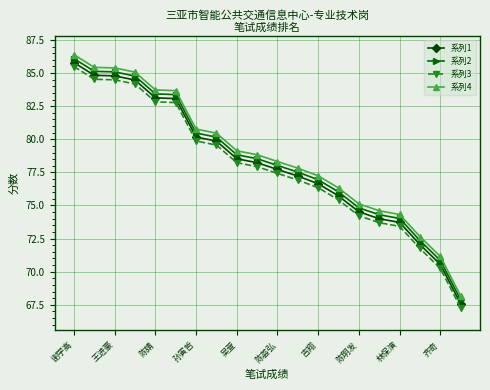

How many values in the 系列4 series are below 78?

9